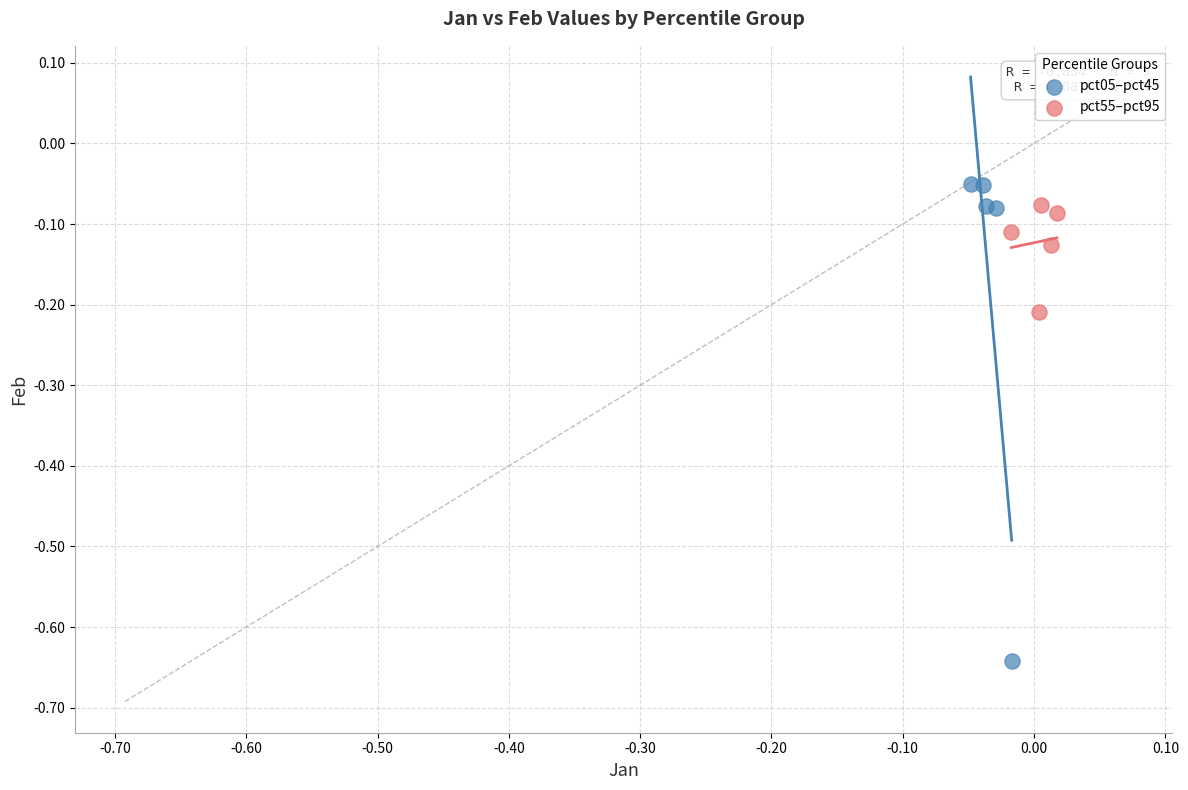

Which series contains the highest Y value?

pct05–pct45